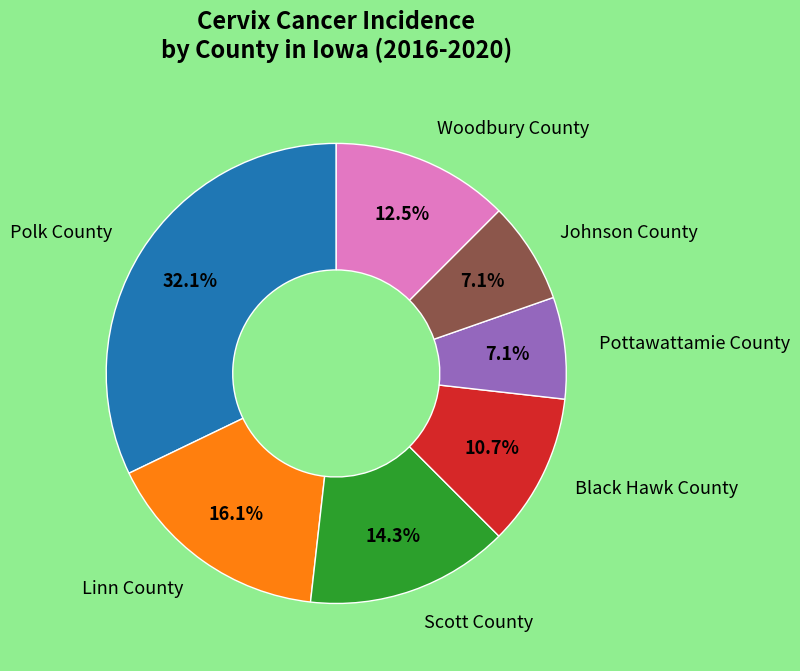

Does any single category account for the majority?

No